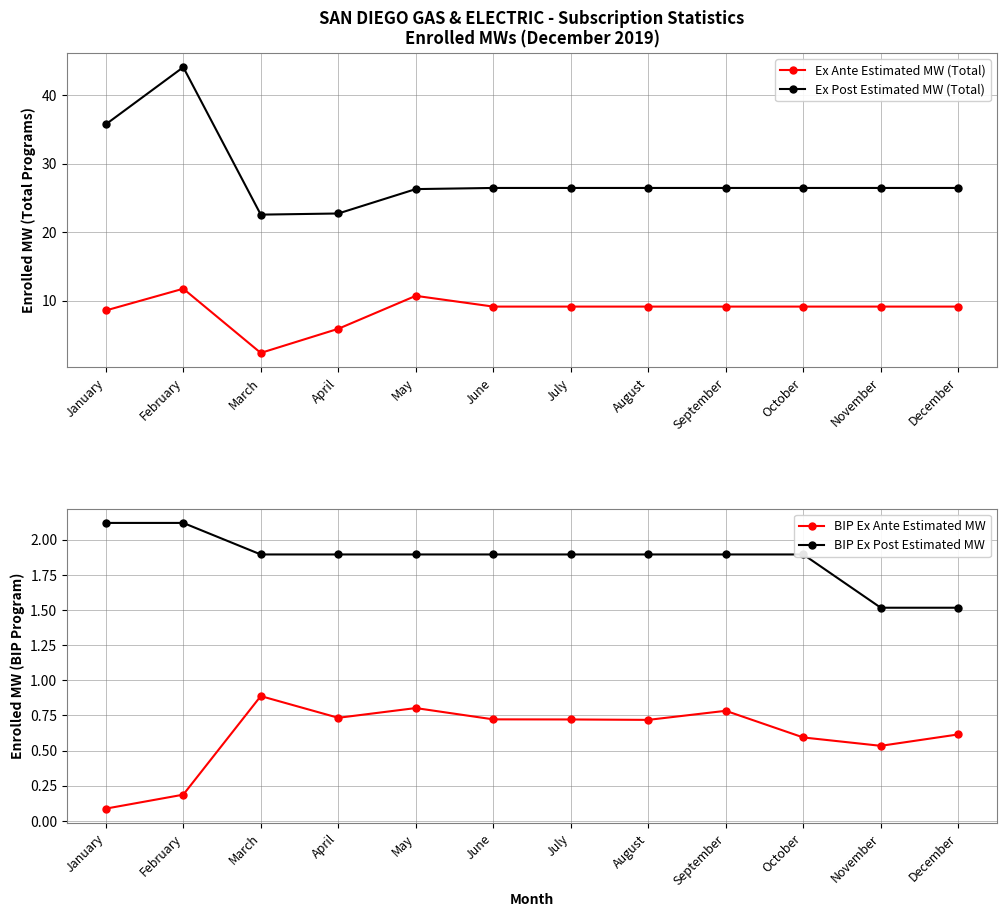

What is the difference between the Ex Post Estimated MW (Total) values at August and April?

3.7